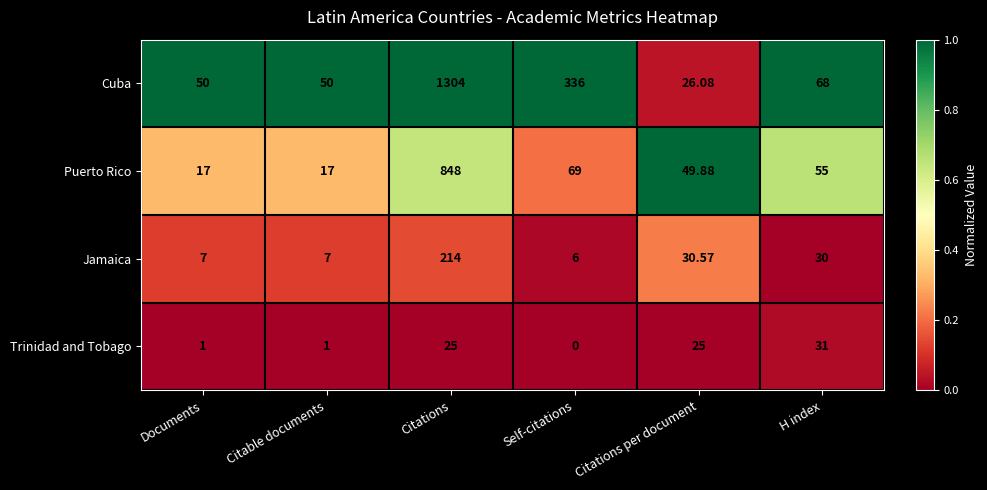

At which category is the sum across all series the highest?

Citations